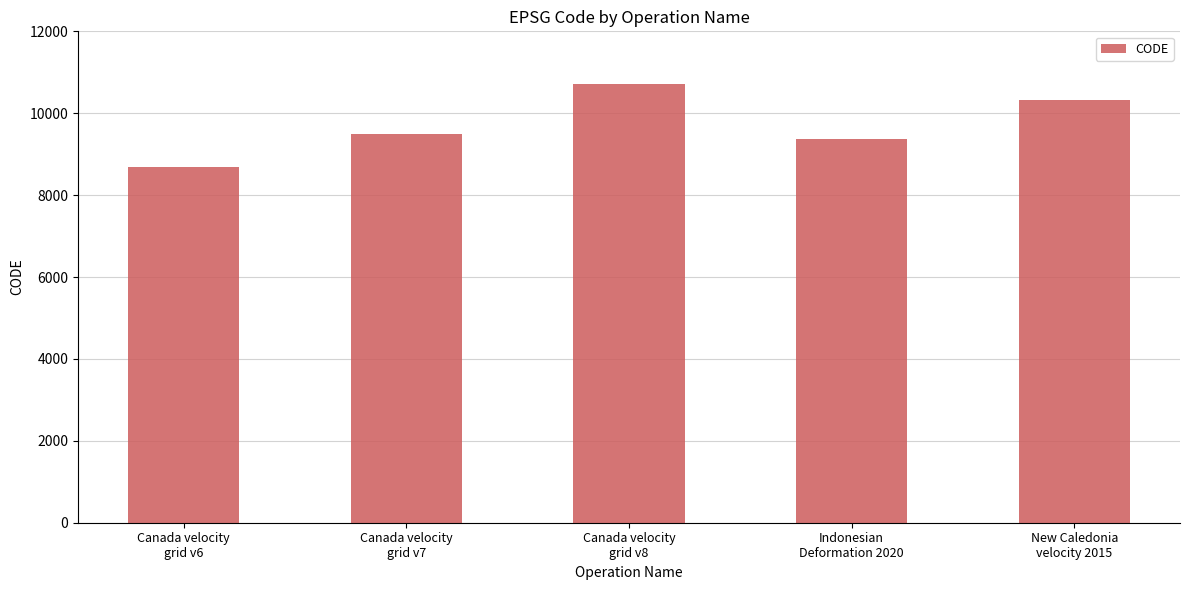

Reading right to left, transcribe all the data shown in this chart.

10323	9375	10707	9483	8676